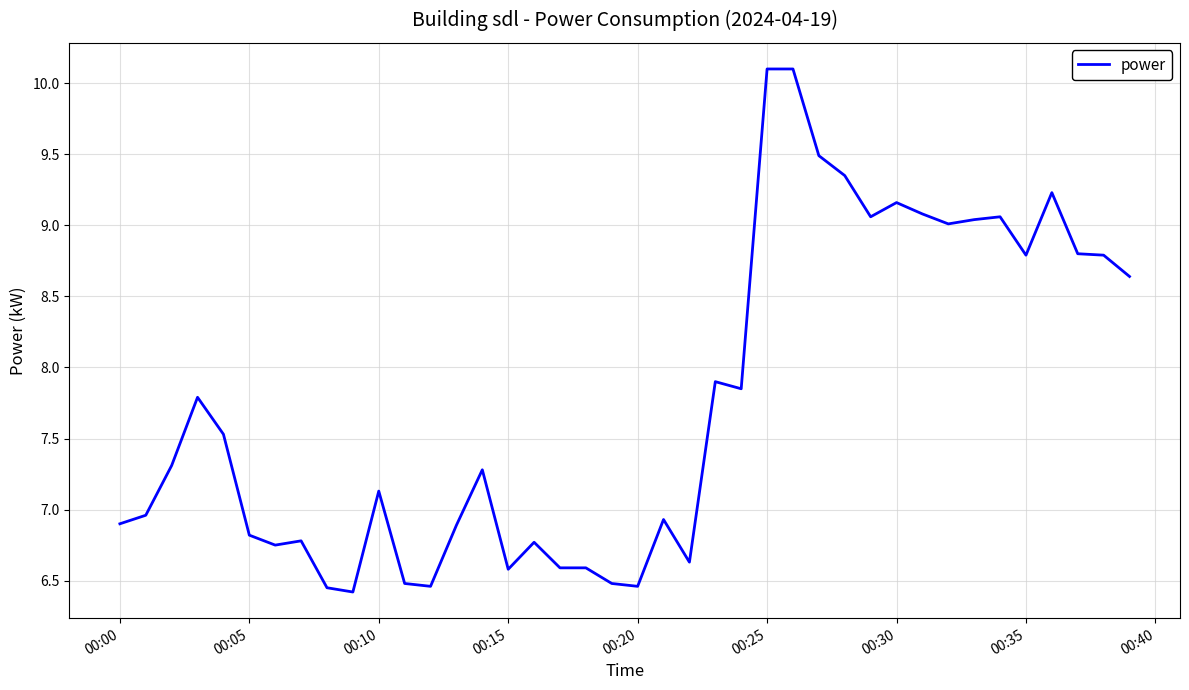

What is the minimum value shown in the chart?

6.4